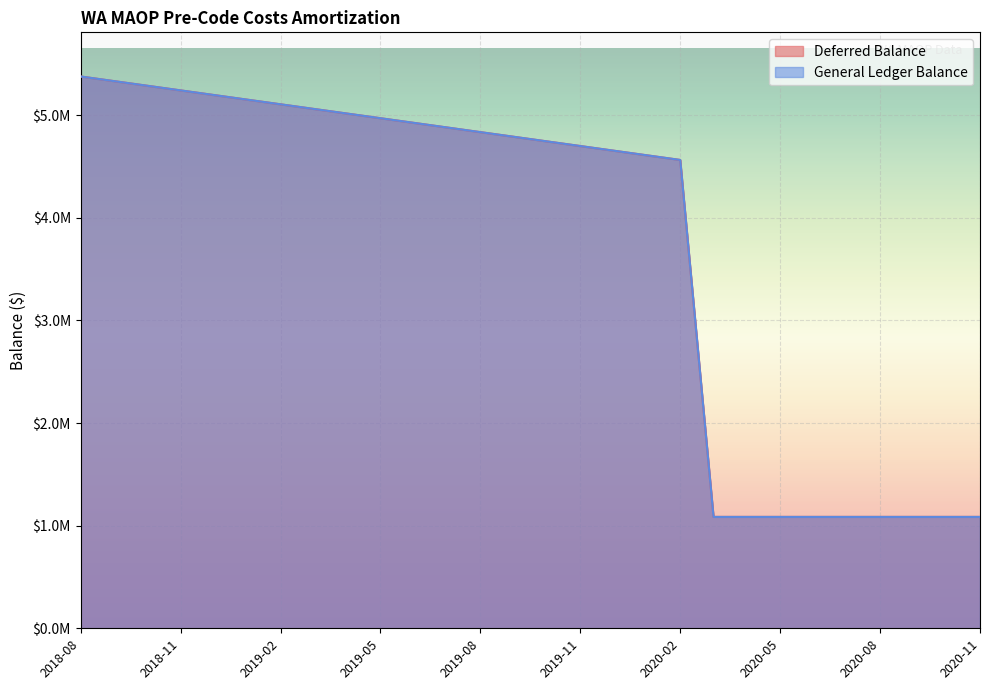

True or false: Deferred Balance and General Ledger Balance cross at least once.

False